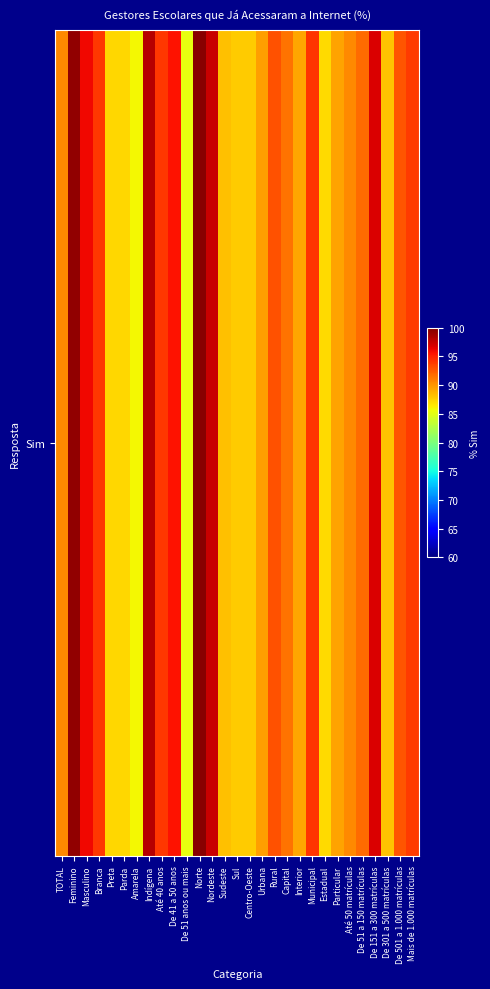

How many values are below 91?

14